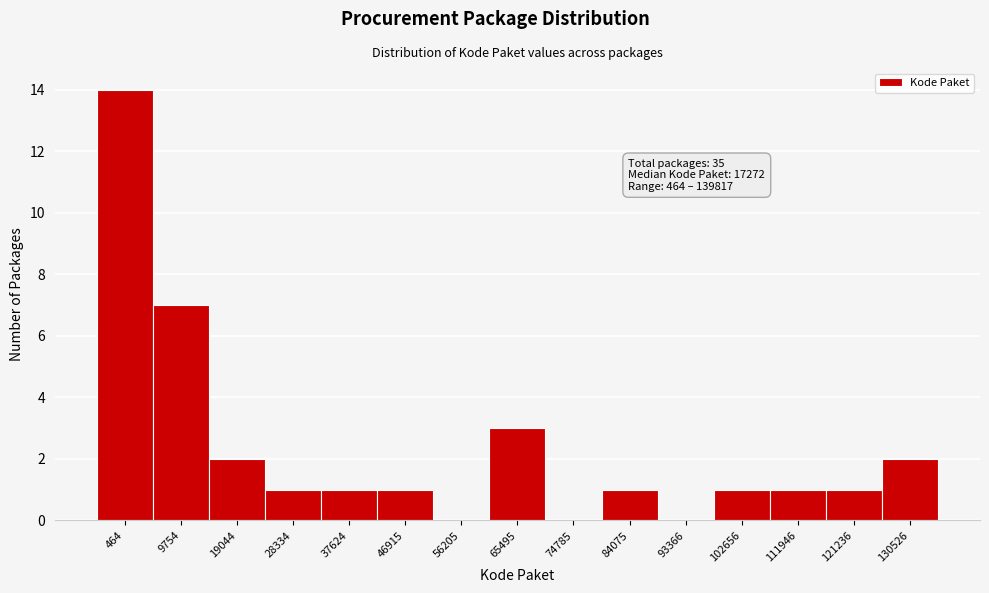

Reading right to left, what are all the values shown in this chart?

130526=2	121236=1	111946=1	102656=1	93366=0	84075=1	74785=0	65495=3	56205=0	46915=1	37624=1	28334=1	19044=2	9754=7	464=14